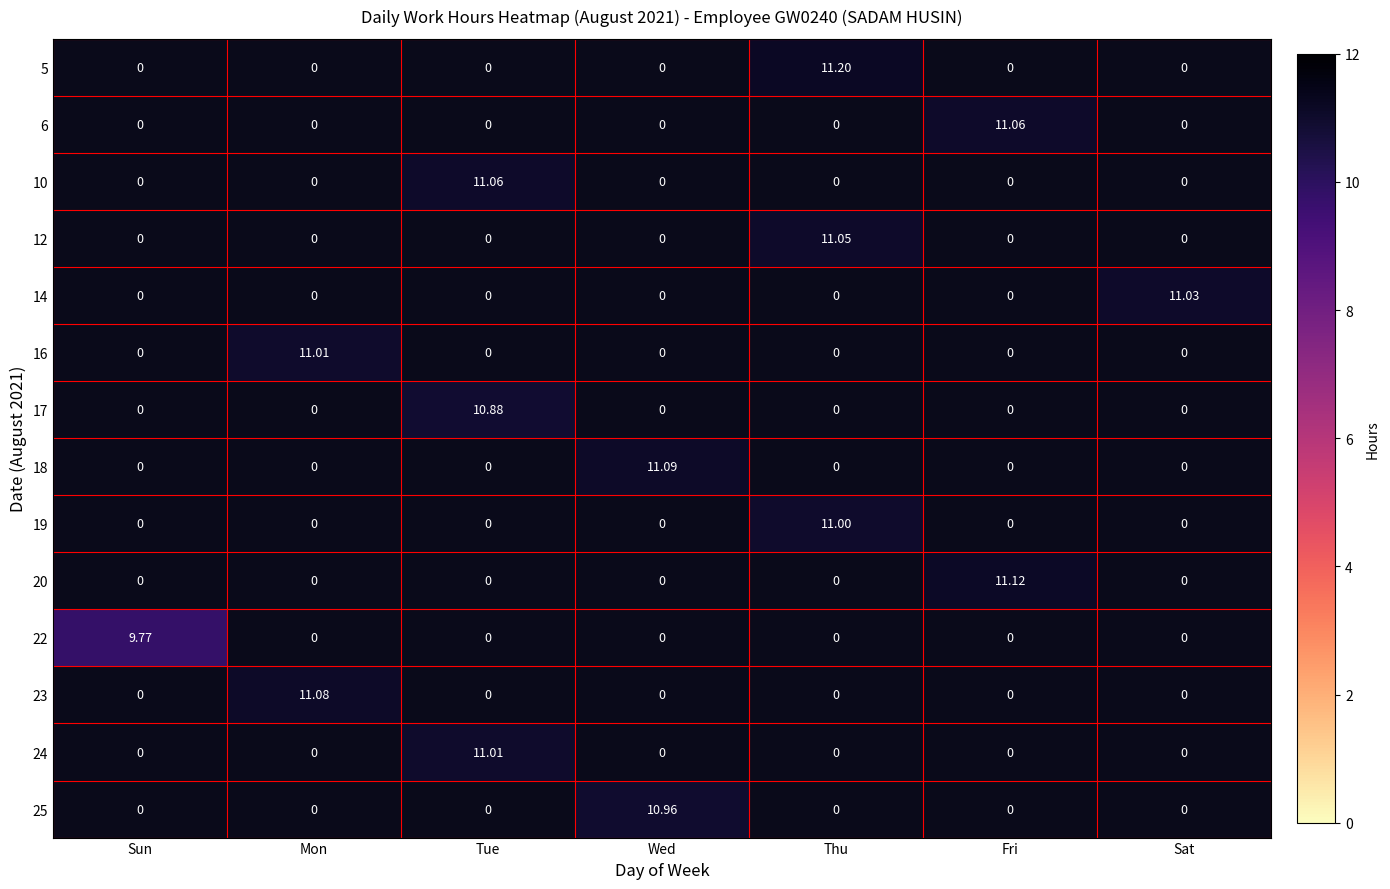

The value of 10 at Thu is 0.0. True or false?

True